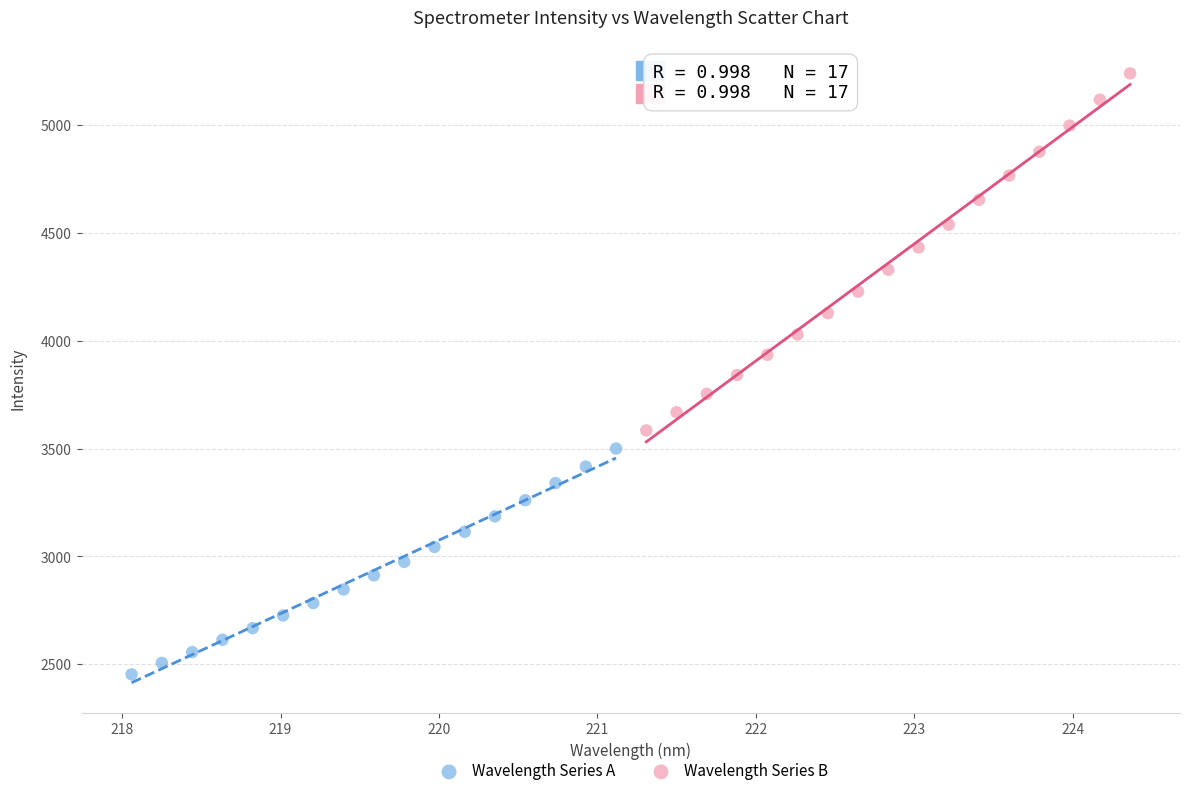

Which series has the widest spread of Y values?

Wavelength Series B